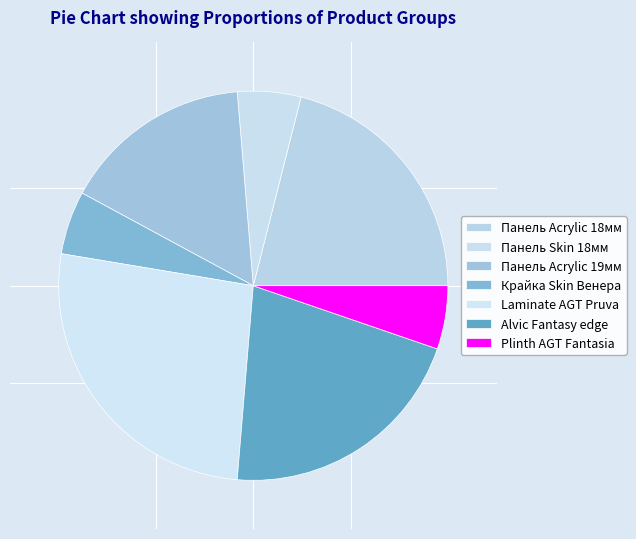

Is Plinth AGT Fantasia the majority of the pie?

No